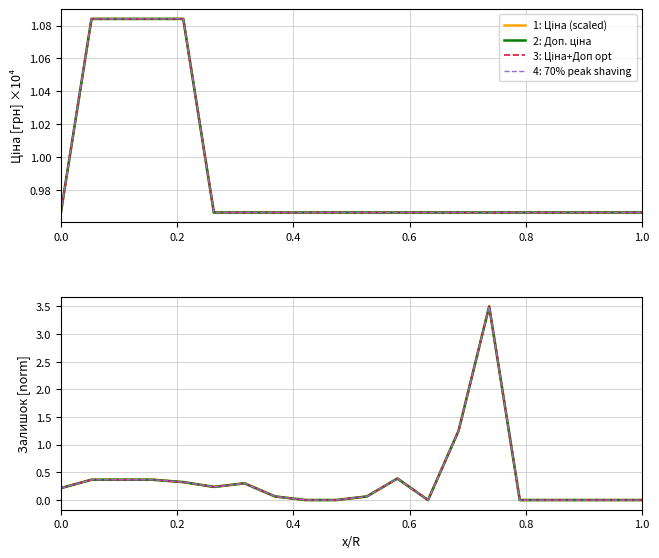

What is the label of the 18th point from the right?

0.4